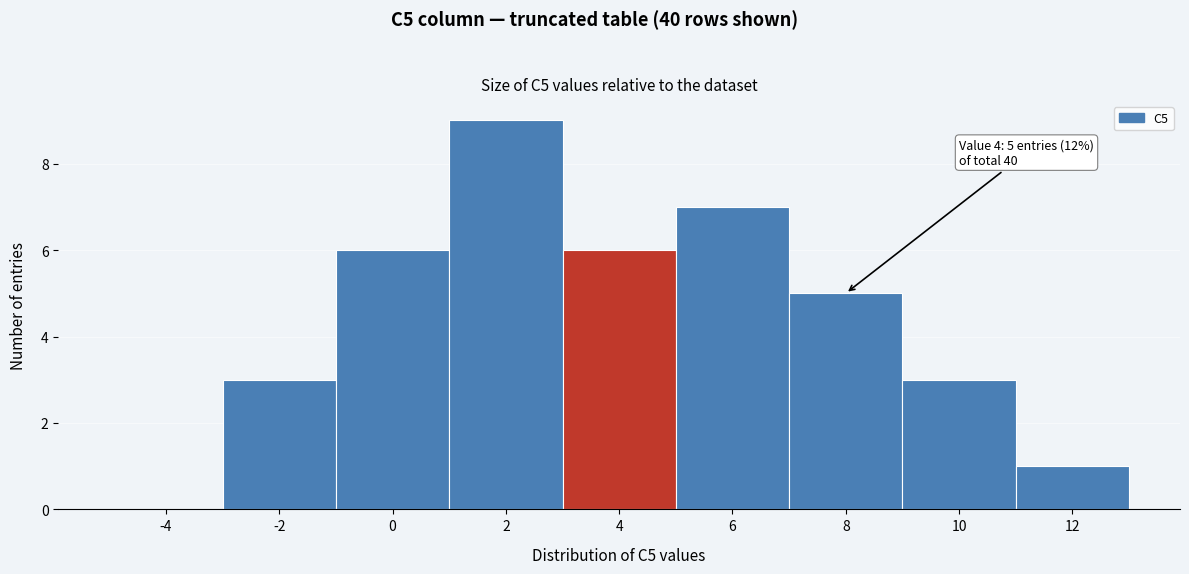

Reading left to right, what are all the values shown in this chart?

-4=0	-2=3	0=6	2=9	4=6	6=7	8=5	10=3	12=1